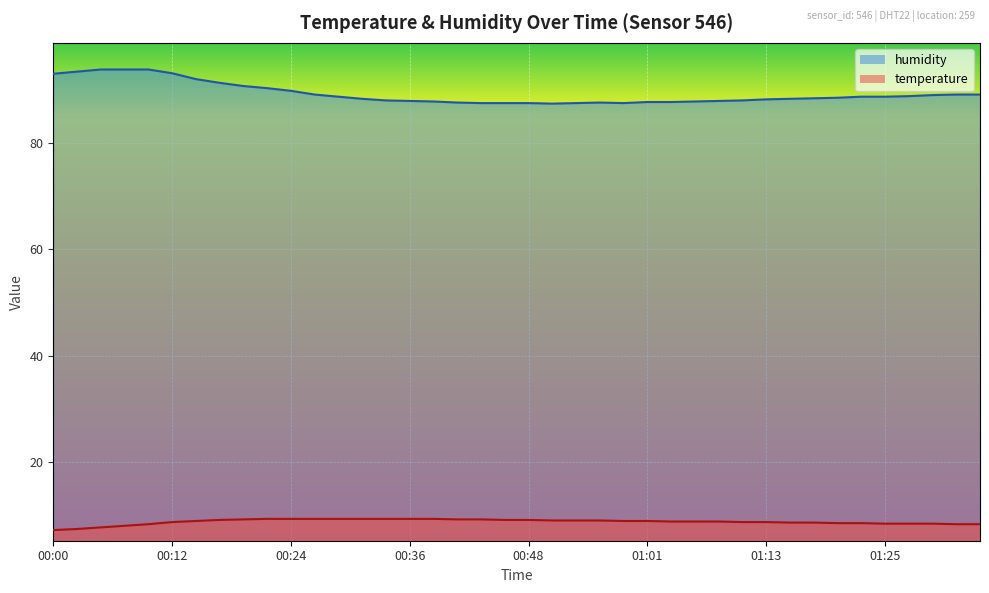

At which category is the sum across all series the highest?

00:10